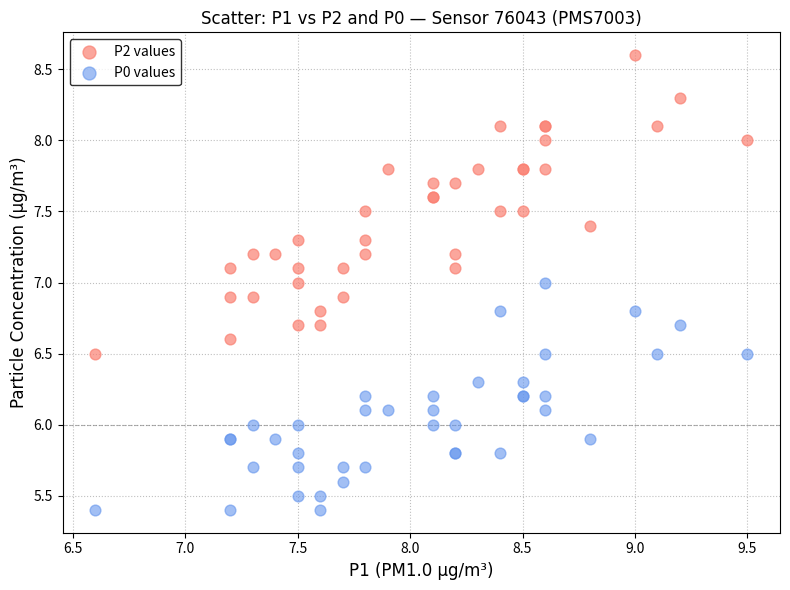

Which series reaches the maximum Y coordinate?

P2 values